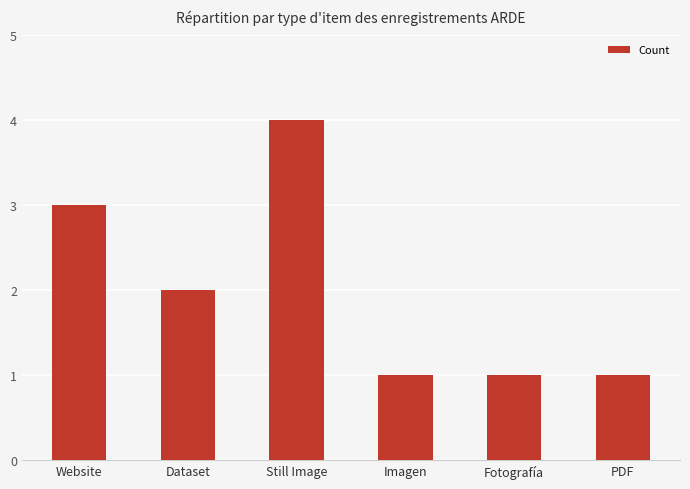

What position from the right is Dataset?

5